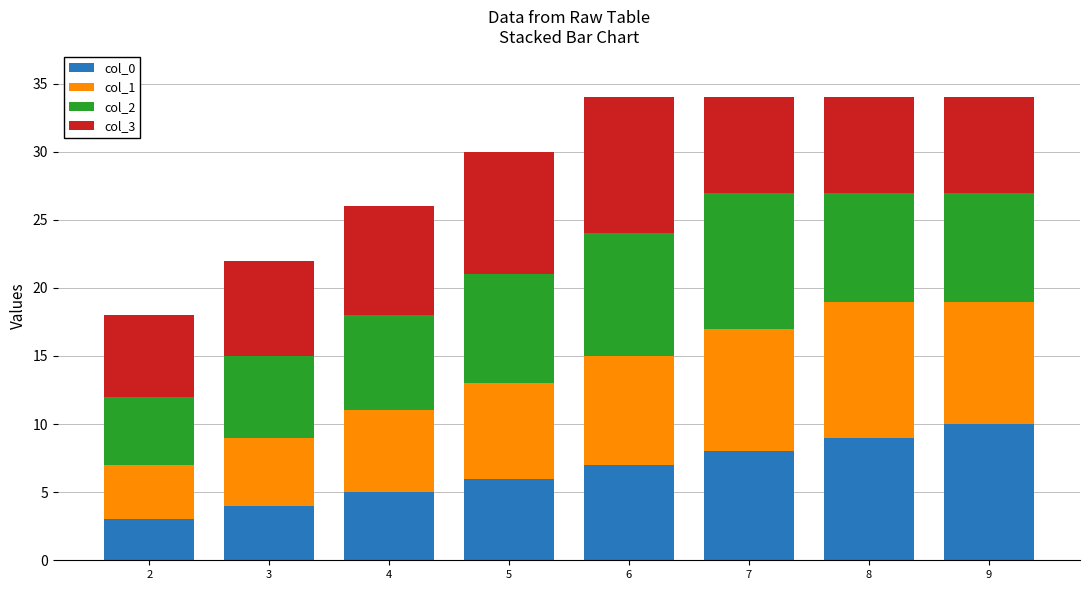

What value does the col_0 series have at 2?

3